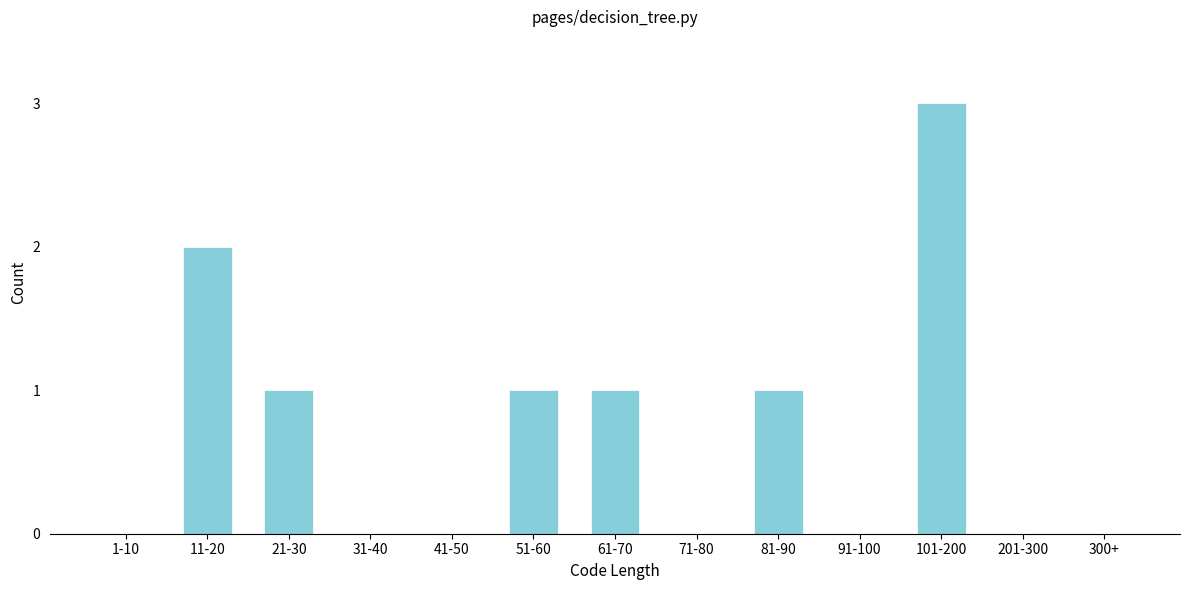

Reading right to left, transcribe all the data shown in this chart.

300+=0	201-300=0	101-200=3	91-100=0	81-90=1	71-80=0	61-70=1	51-60=1	41-50=0	31-40=0	21-30=1	11-20=2	1-10=0